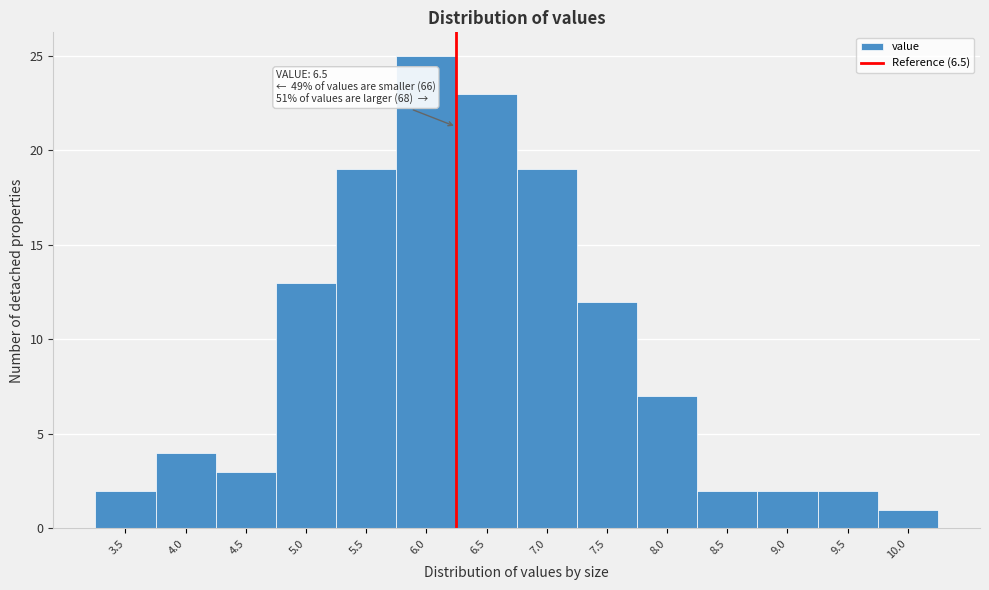

Reading left to right, transcribe all the data shown in this chart.

3.5=2	4.0=4	4.5=3	5.0=13	5.5=19	6.0=25	6.5=23	7.0=19	7.5=12	8.0=7	8.5=2	9.0=2	9.5=2	10.0=1